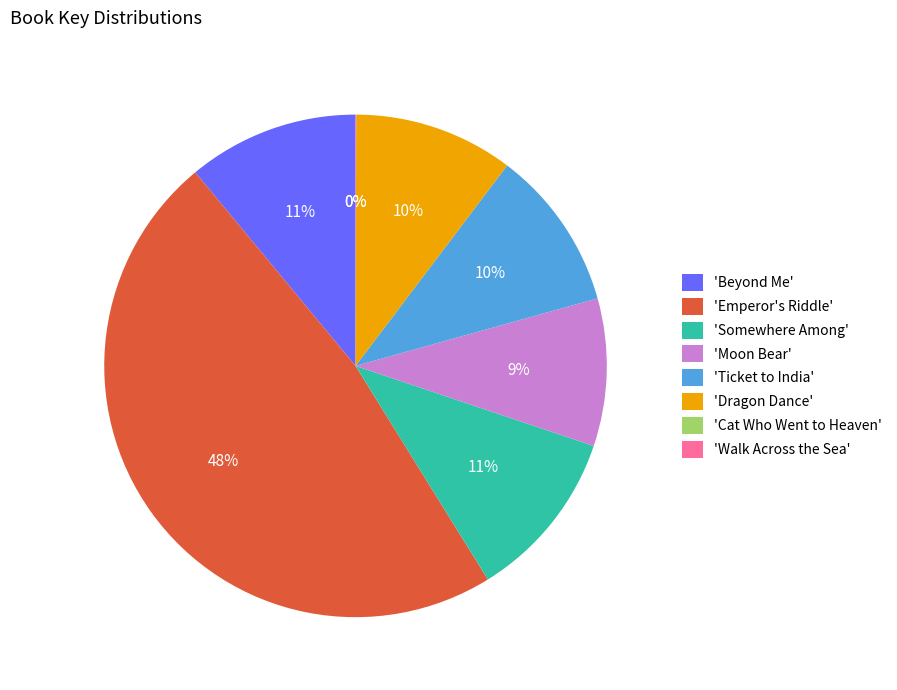

To the nearest percent, what is the difference between the largest and smallest slice percentages?

48%